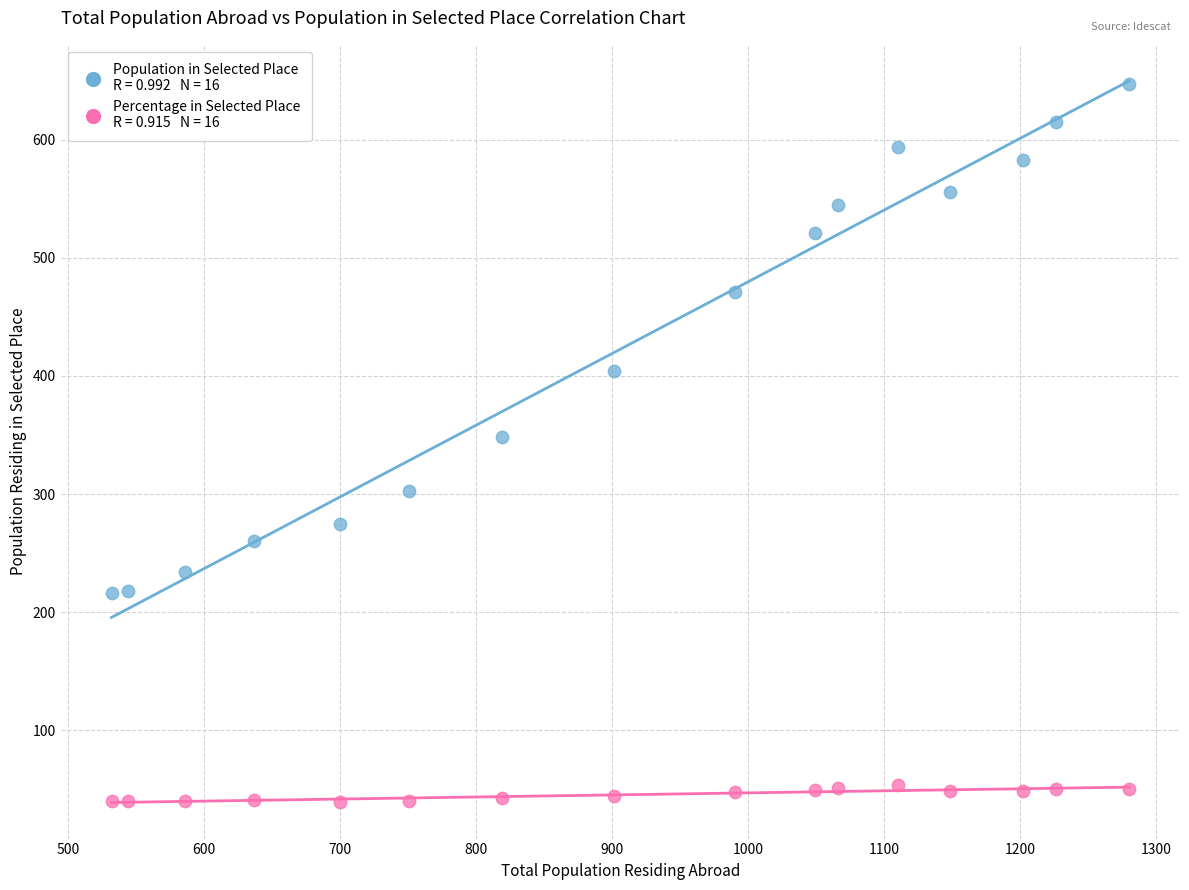

Across all data points, what is the range of Y values (max minus min)?

607.7